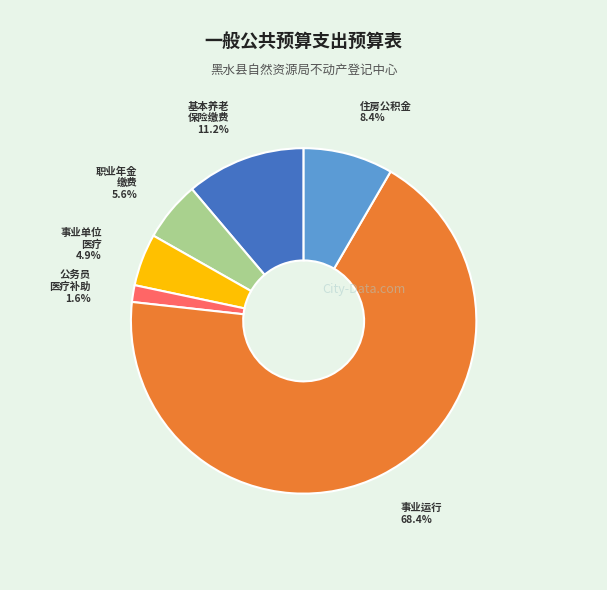

Is there a majority slice in this chart?

Yes